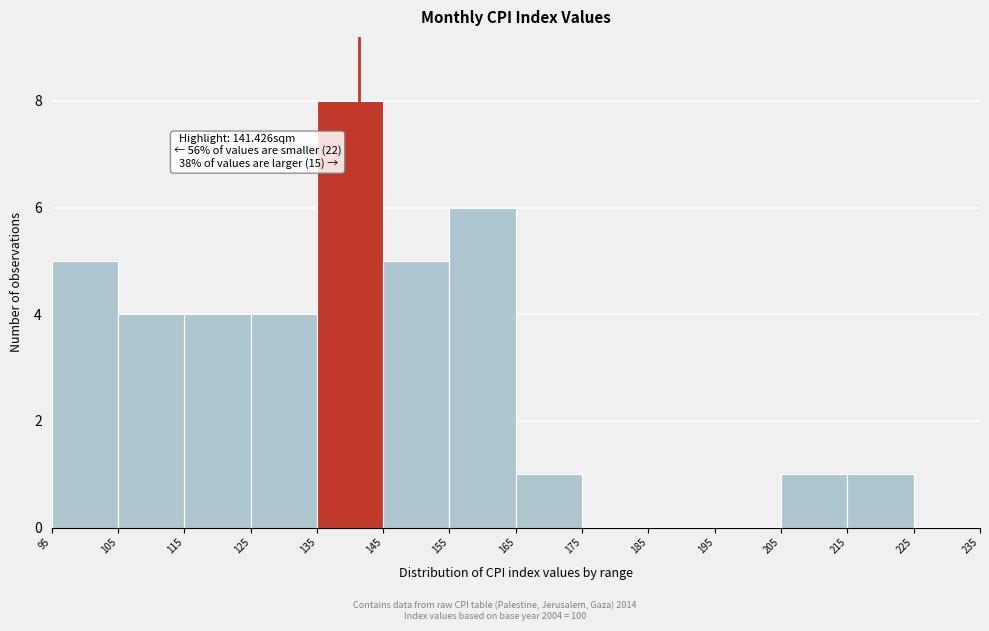

Which range on the x-axis has the tallest bar?

135 to 145